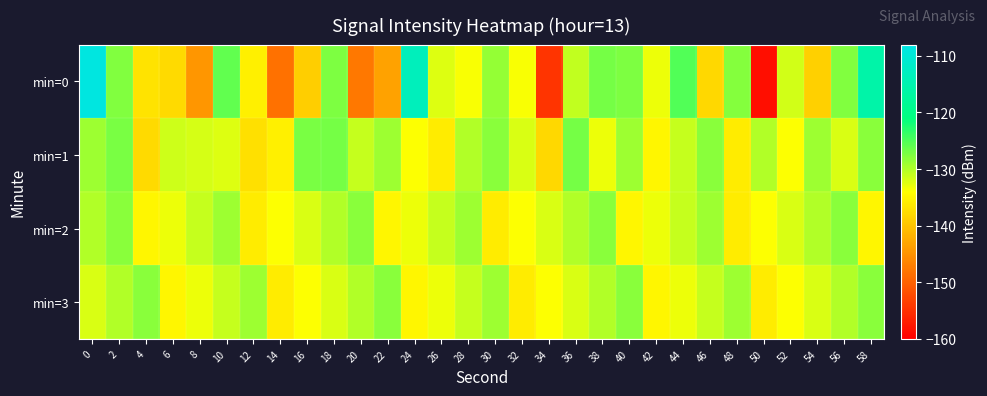

Which series has the largest total across all categories?

min=1